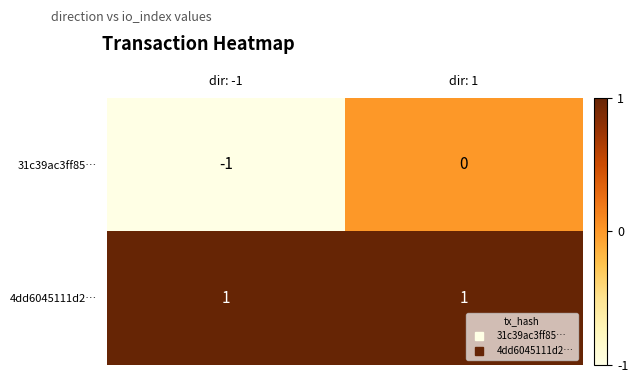

Rank the series at dir: 1 from highest to lowest value.

4dd6045111d2…, 31c39ac3ff85…